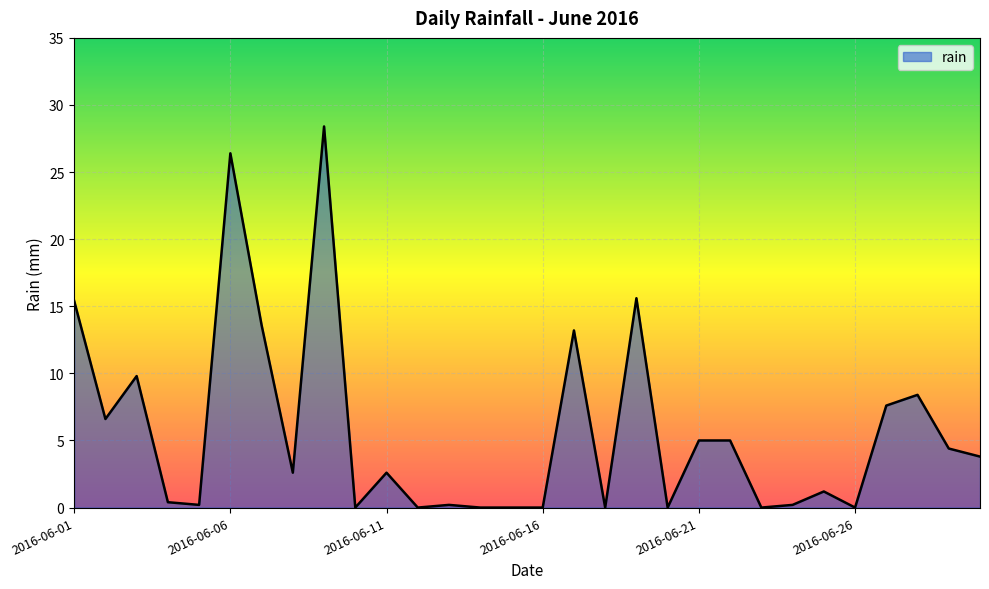

What is the greatest value displayed?

28.4